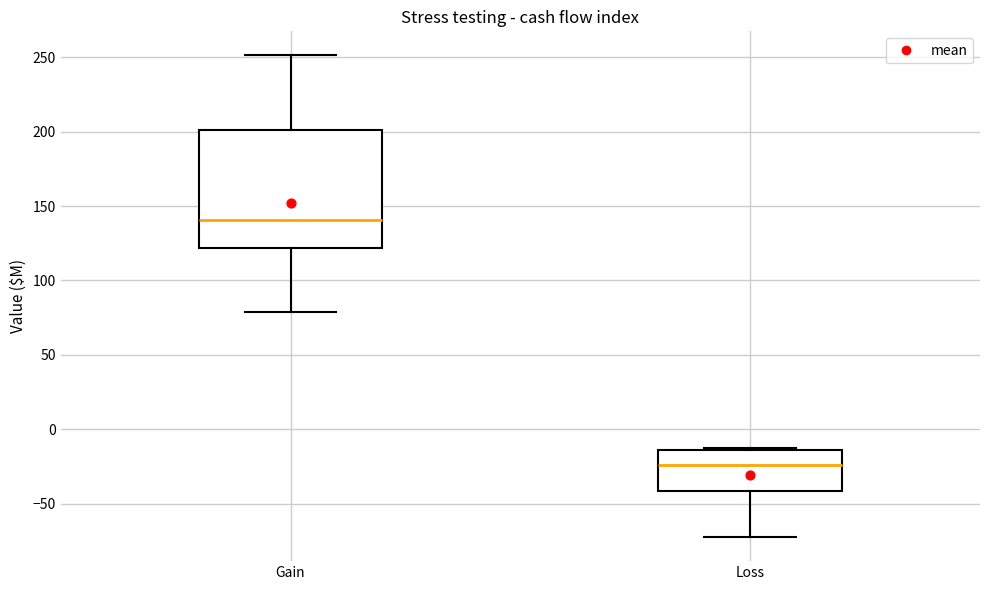

Reading left to right, read every box against the y-axis: the position of its median line, the range the box covers, and the ends of its whiskers. The values are not printed on the chart, so give them approximately, as read against the axis.

Gain: median 140, box 120 to 200, whiskers 80 to 250
Loss: median -25, box -40 to -15, whiskers -70 to -15